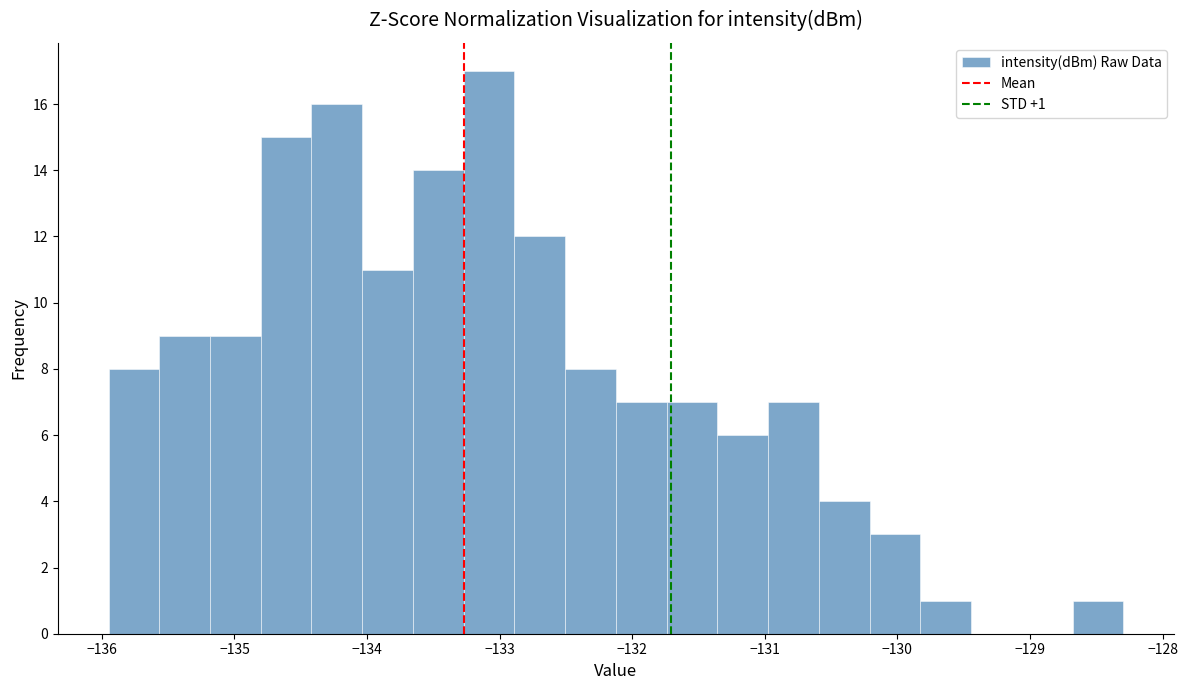

Read against the x-axis, roughly where is the centre of the tallest bar?

-133.1